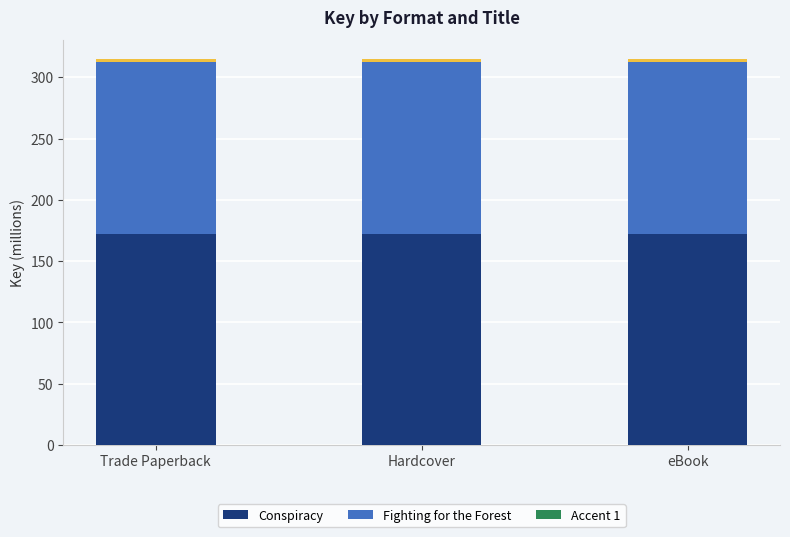

Reading left to right, extract all data points from this chart.

Conspiracy: 172.4	172.4	172.4
Fighting for the Forest: 140.1	140.1	140.1
Accent 1: 2.0	2.0	2.0